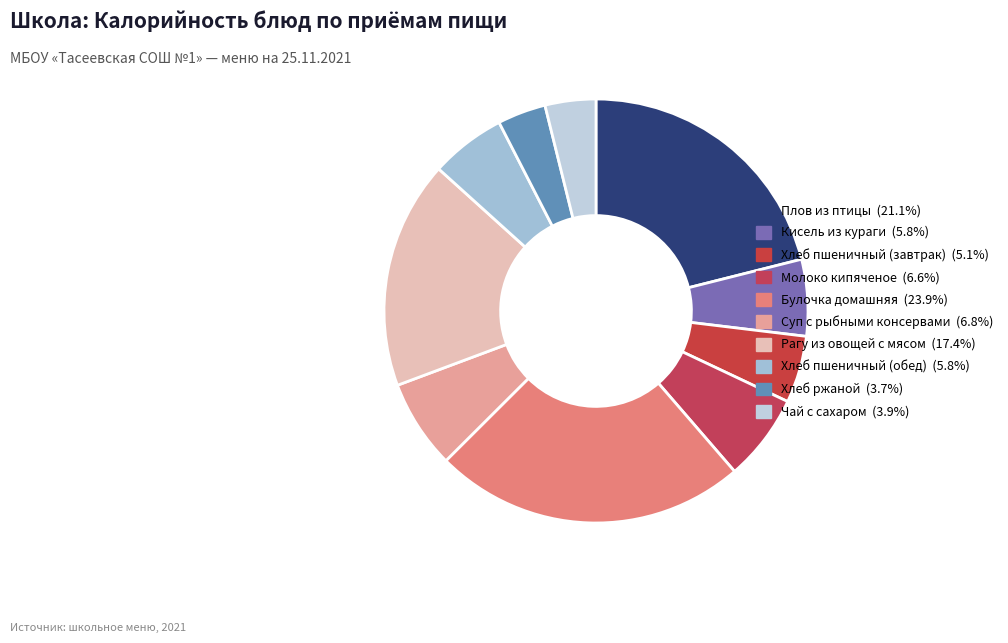

What is the largest slice in the pie chart?

Булочка домашняя